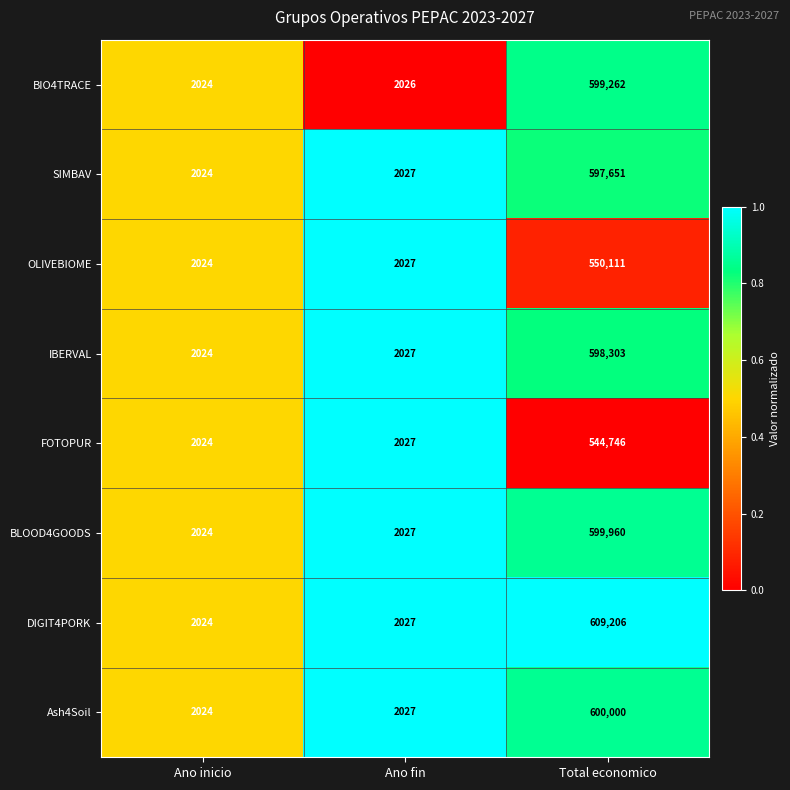

What is the difference between the maximum and minimum values in the OLIVEBIOME series?

548087